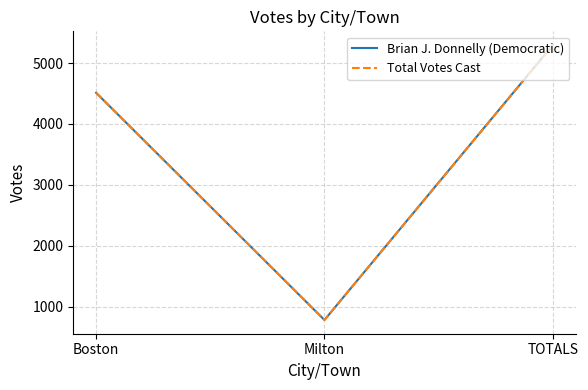

List the series in order of their peak value, highest first.

Brian J. Donnelly (Democratic), Total Votes Cast